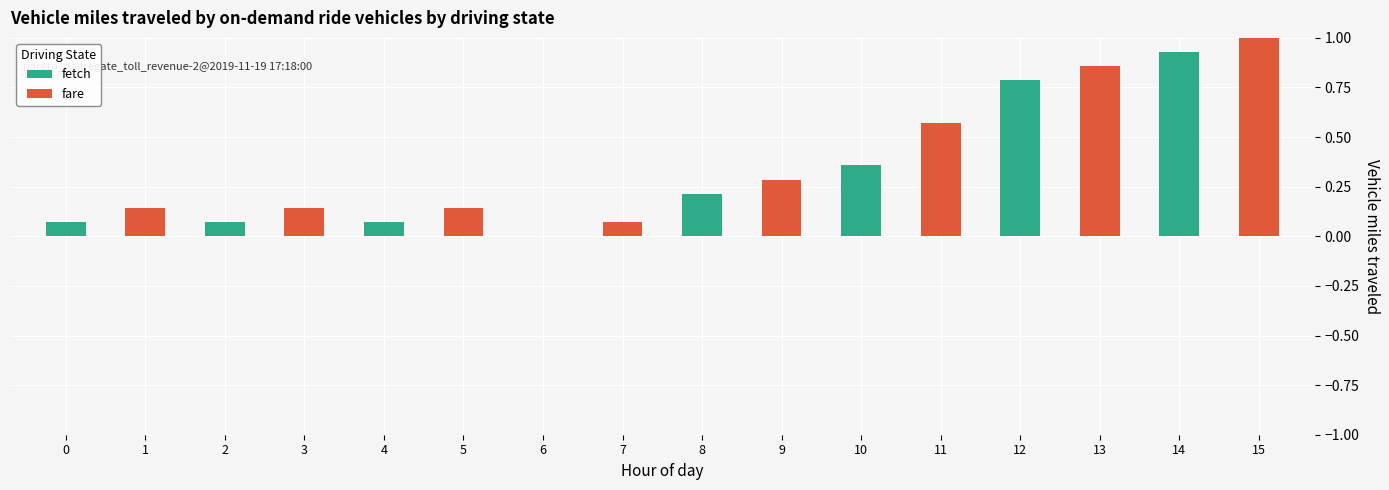

What is the sum of the fetch values at 12 and 3?

0.8